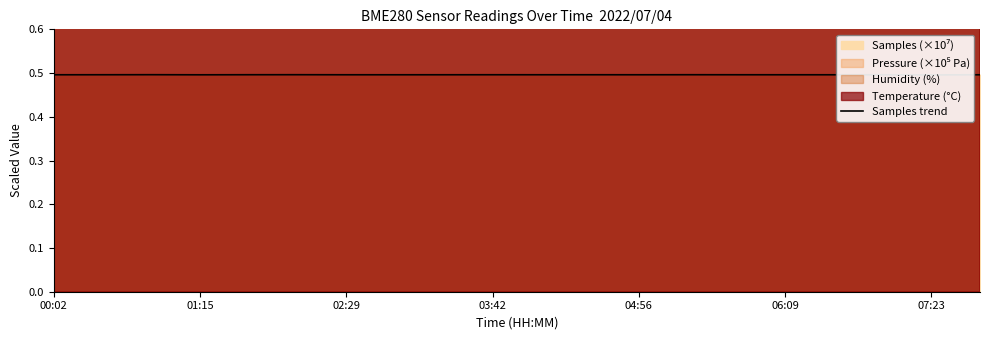

What is the smallest value displayed?

0.5